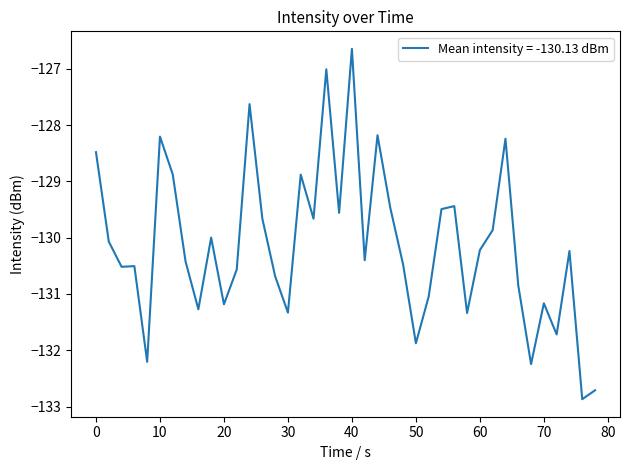

What is the maximum value shown in the chart?

-126.6